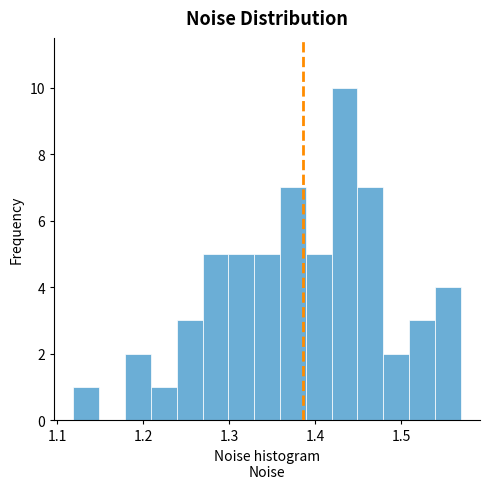

Around what value on the x-axis is the tallest bar? Give the approximate position of its centre, as read against the axis.

1.43